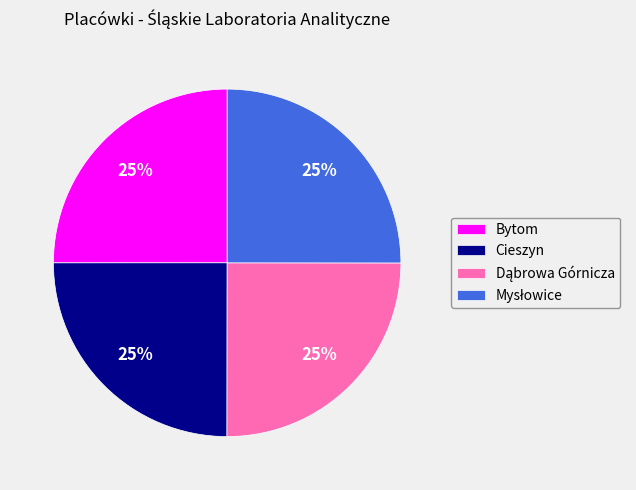

Is there a majority slice in this chart?

No